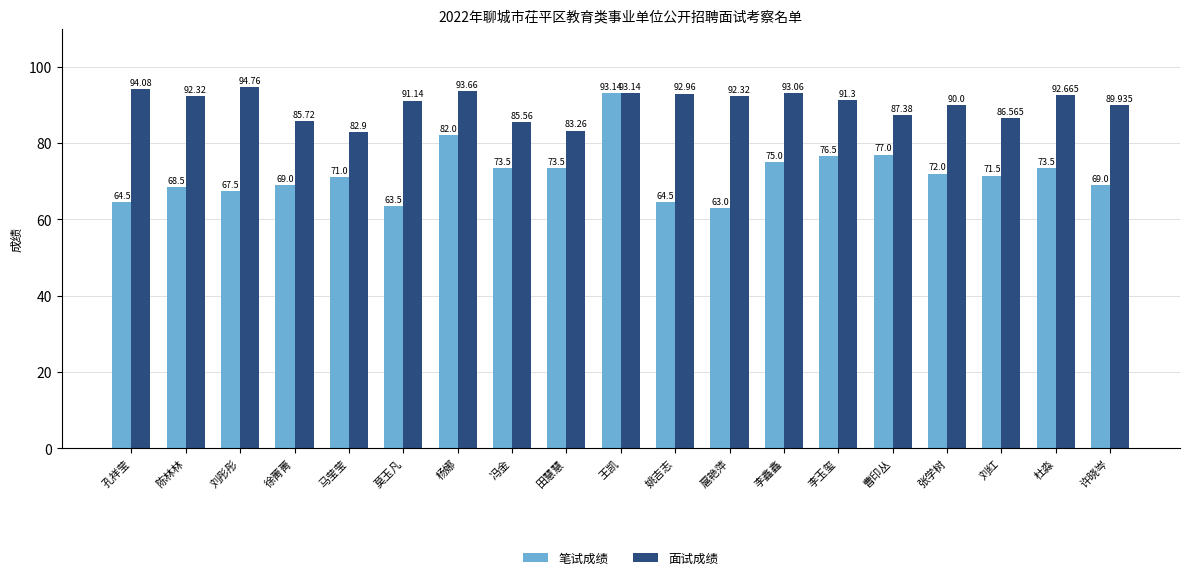

What is the difference between the maximum and minimum values in the 笔试成绩 series?

30.1